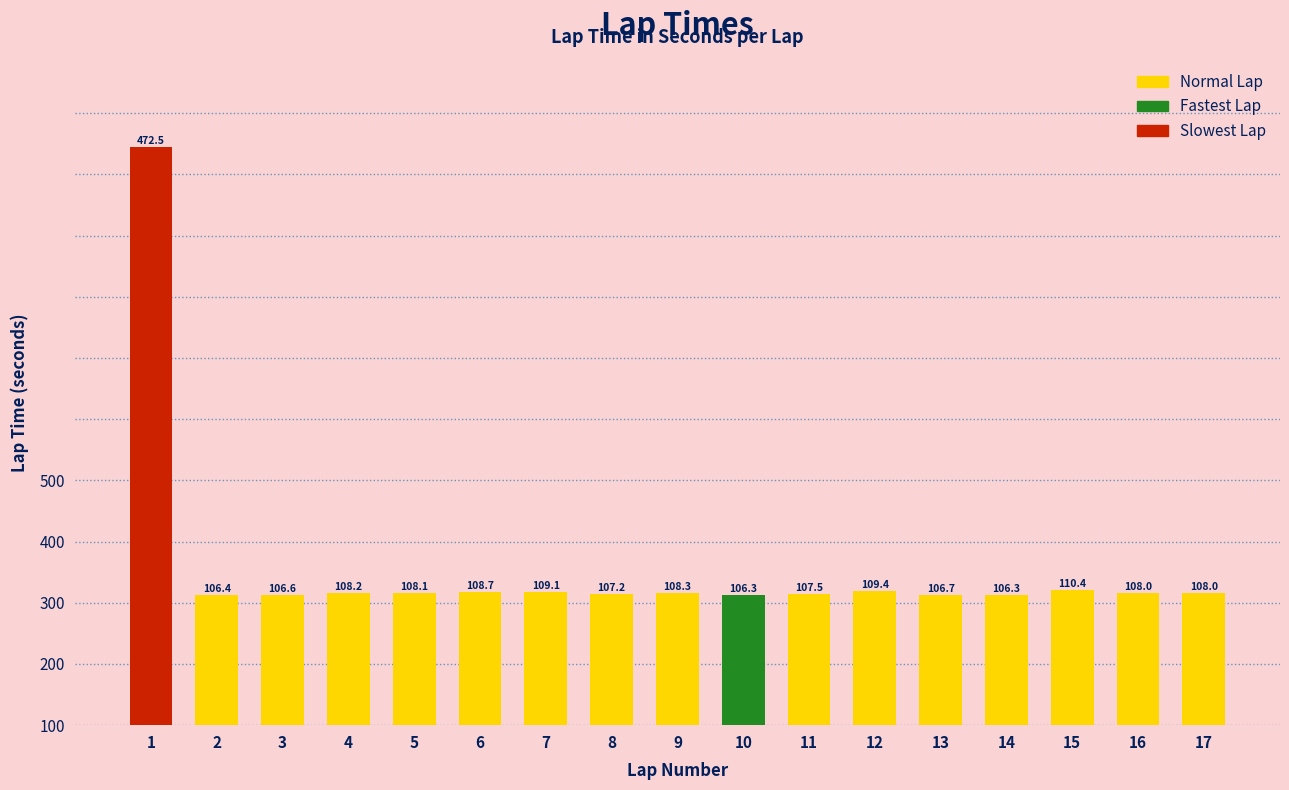

Where is the data nearest to the value 289?

15